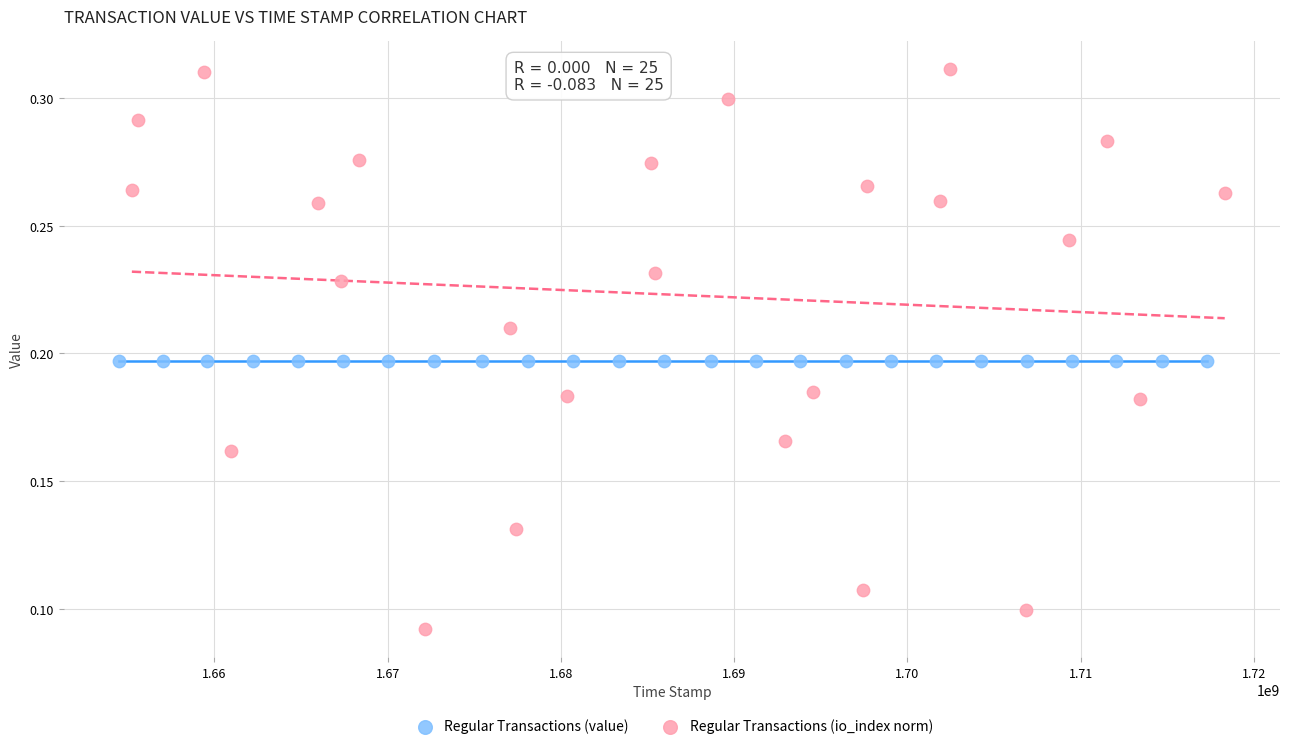

What are all the series names shown in the legend?

Regular Transactions (value), Regular Transactions (io_index norm)